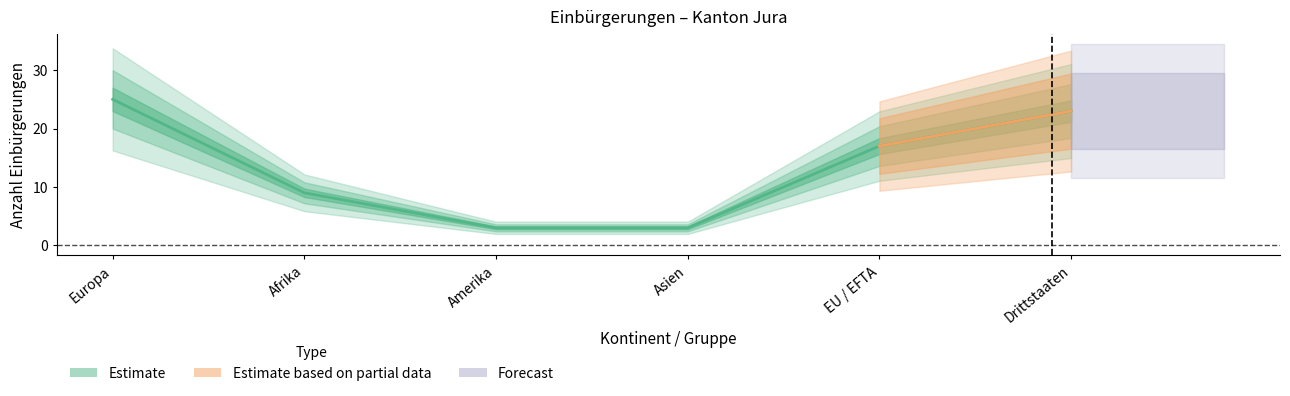

At which label does the data first exceed 17?

Europa